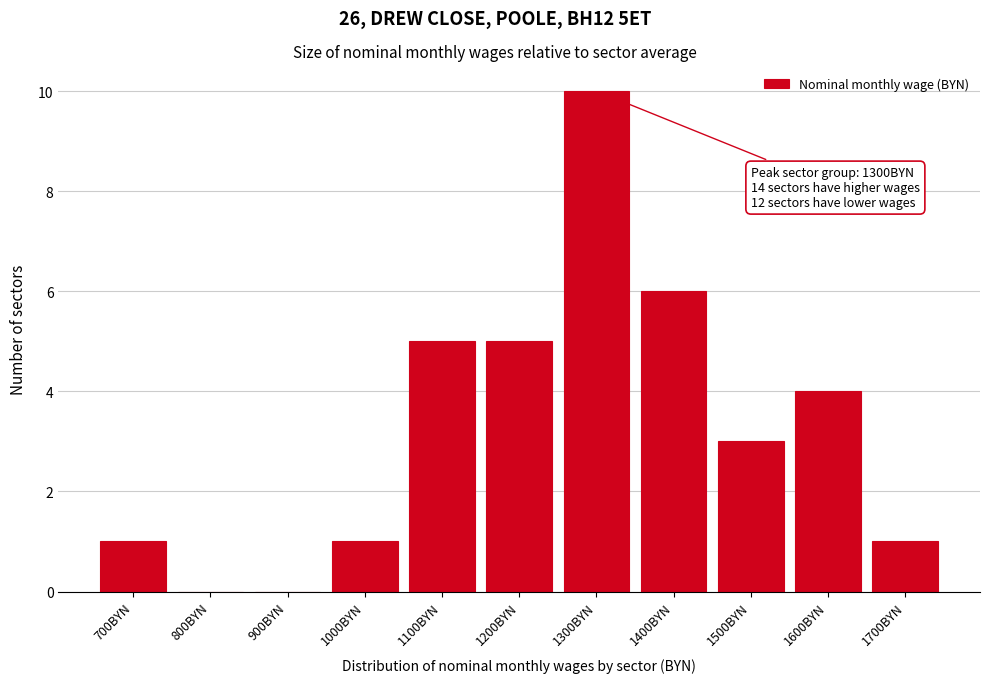

Reading left to right, transcribe all the data shown in this chart.

700BYN=1	800BYN=0	900BYN=0	1000BYN=1	1100BYN=5	1200BYN=5	1300BYN=10	1400BYN=6	1500BYN=3	1600BYN=4	1700BYN=1